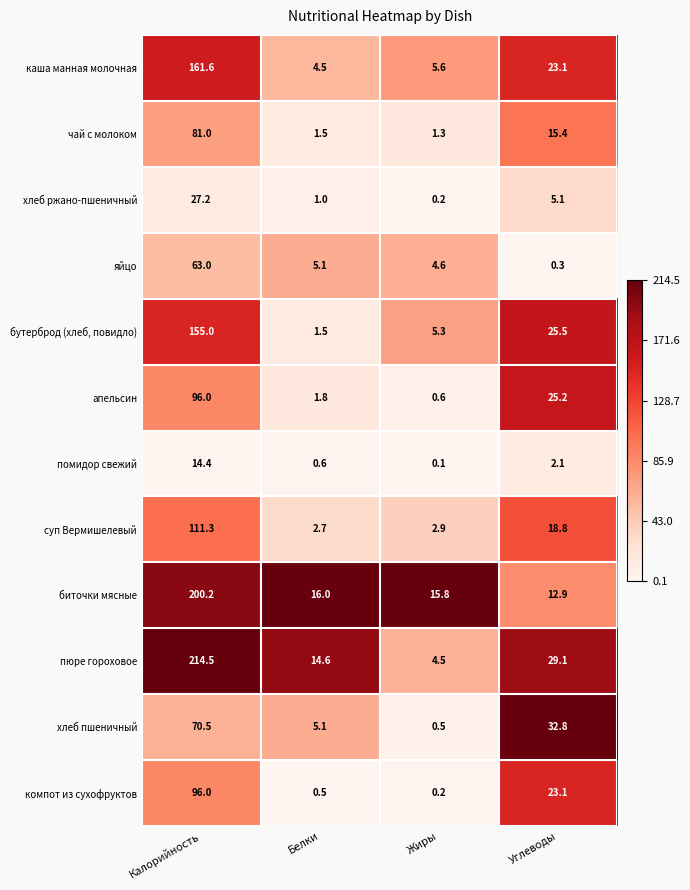

What is the sum of all хлеб пшеничный values?

108.9